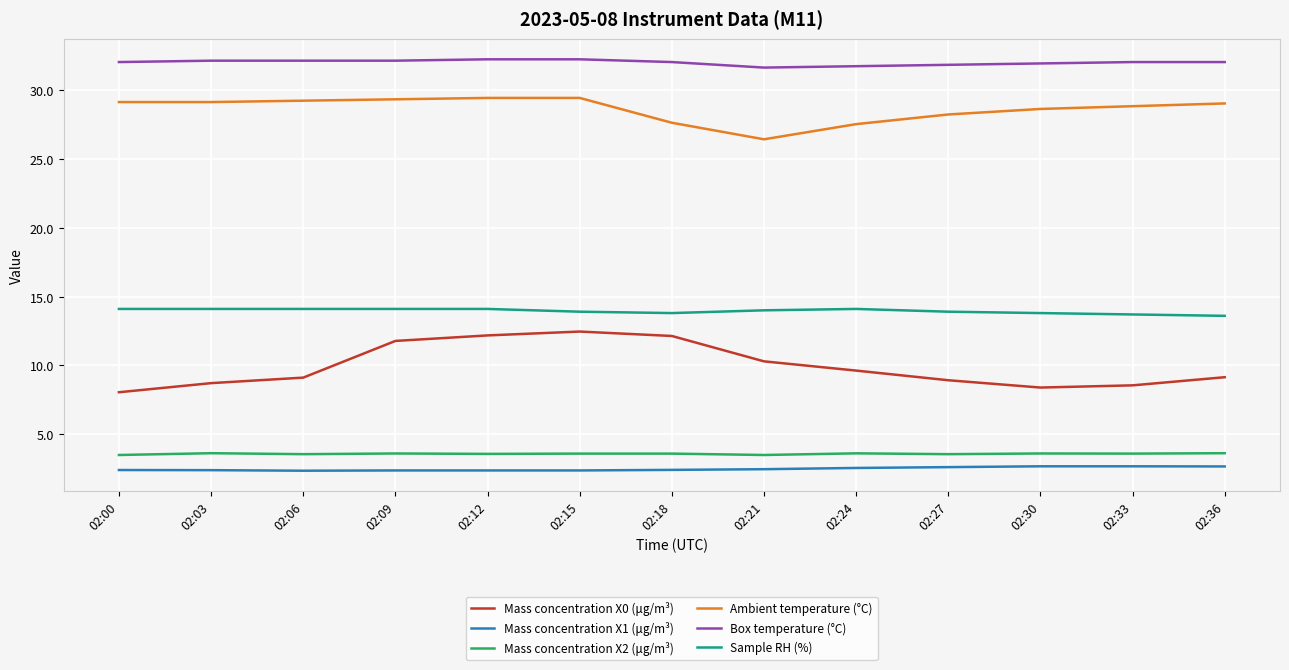

True or false: Ambient temperature (°C) has a value of 28.2 at 02:27.

True